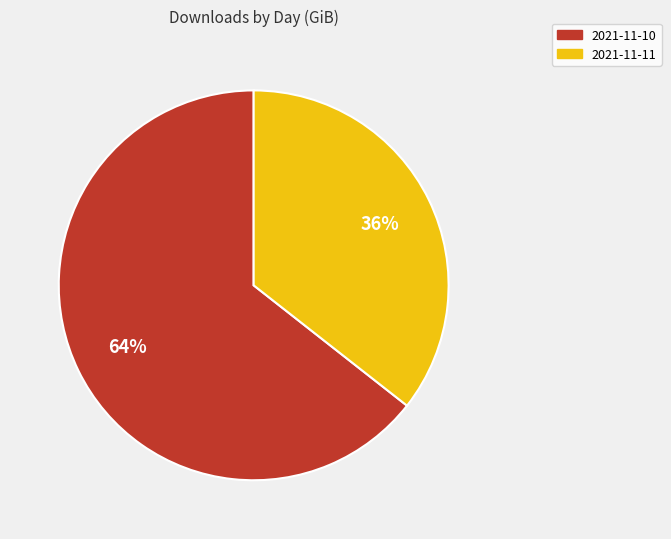

Which slice represents more than half of the pie?

2021-11-10